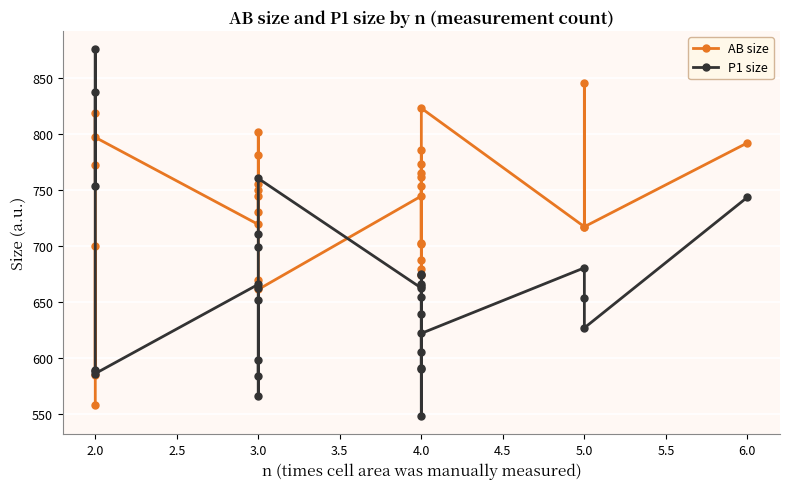

How many lines are shown in the chart?

2